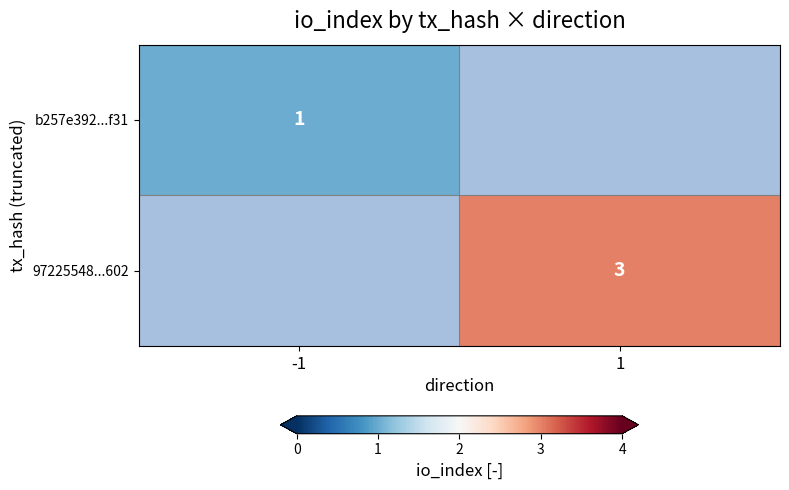

Is the value of 97225548...602 at 1 greater than the value of b257e392...f31 at -1?

Yes